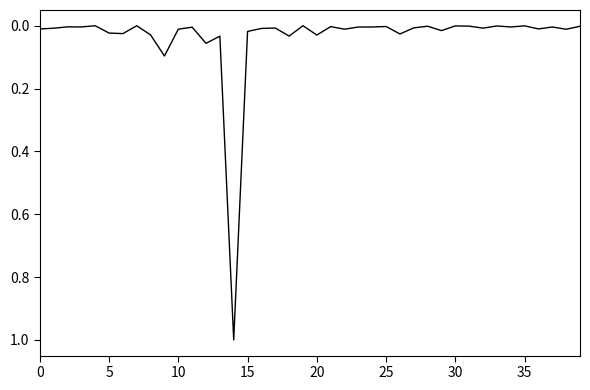

Count the number of categories in the chart.

40